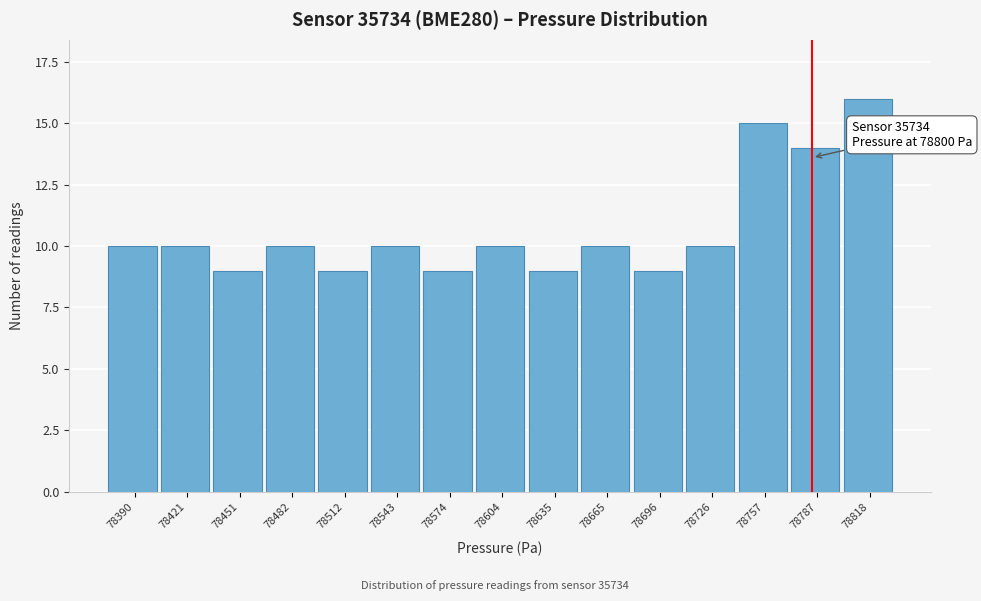

Reading left to right, transcribe all the data shown in this chart.

10	10	9	10	9	10	9	10	9	10	9	10	15	14	16